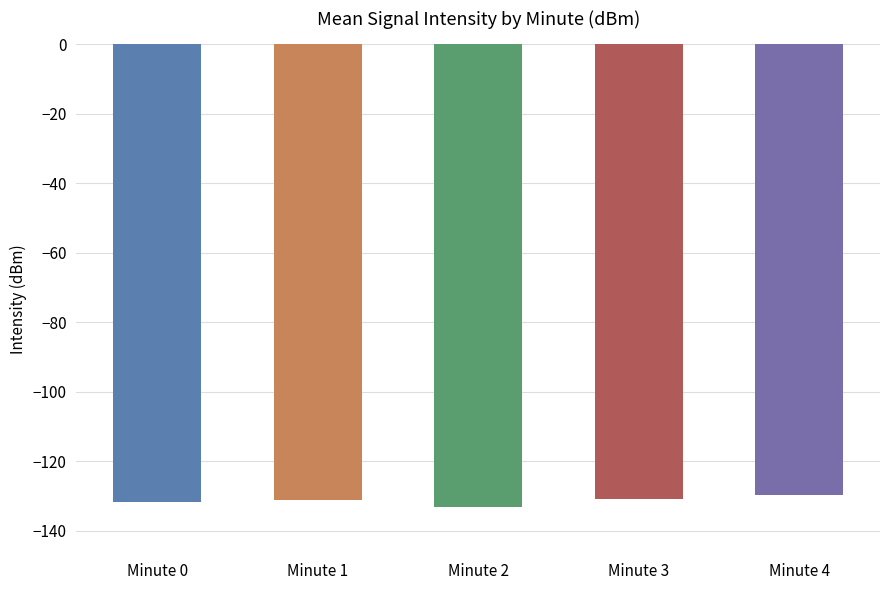

What is the change in value from Minute 1 to Minute 4?

+1.5